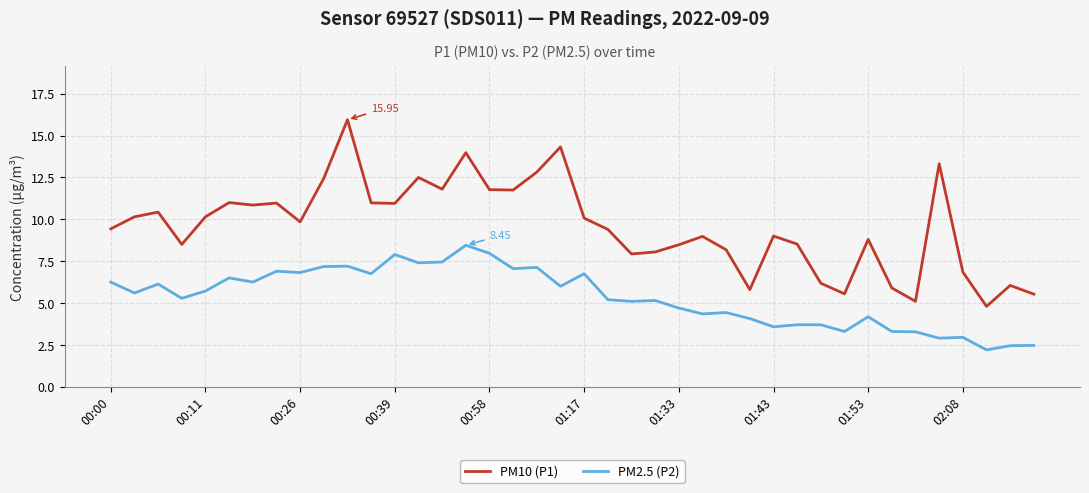

True or false: PM10 (P1) and PM2.5 (P2) intersect in this chart.

False